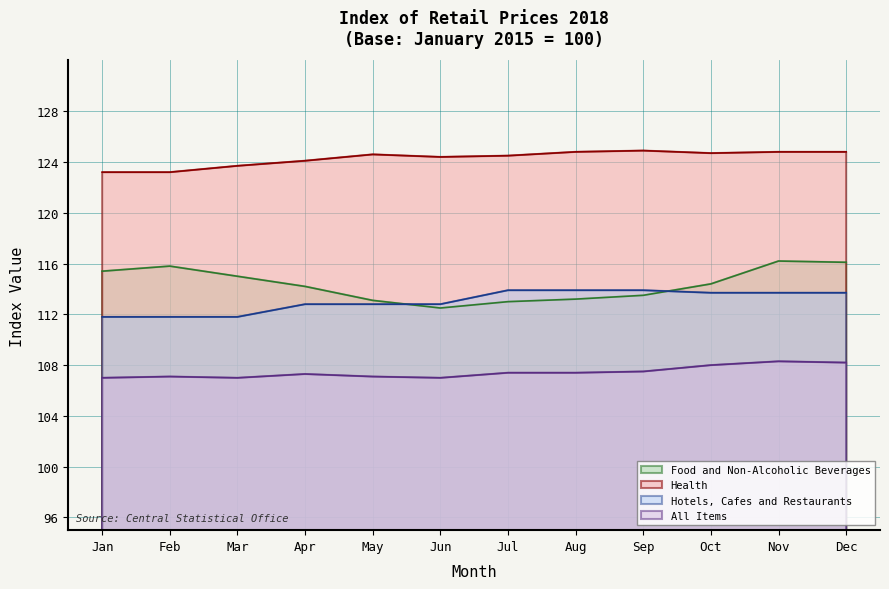

What is the sum of all Hotels, Cafes and Restaurants values?

1356.6